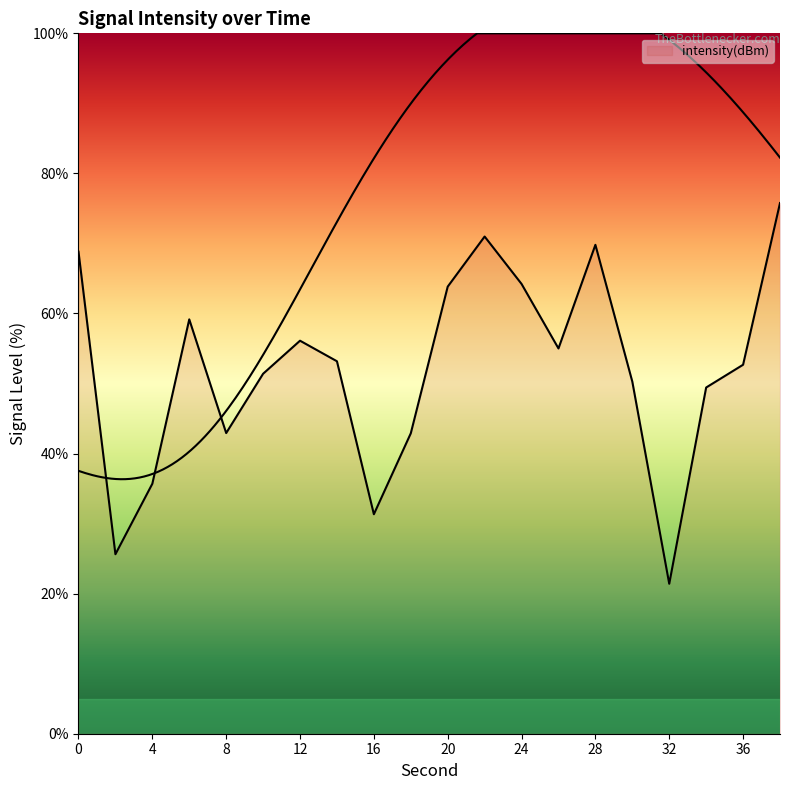

Is it true that the value at 34 is 49.4?

True